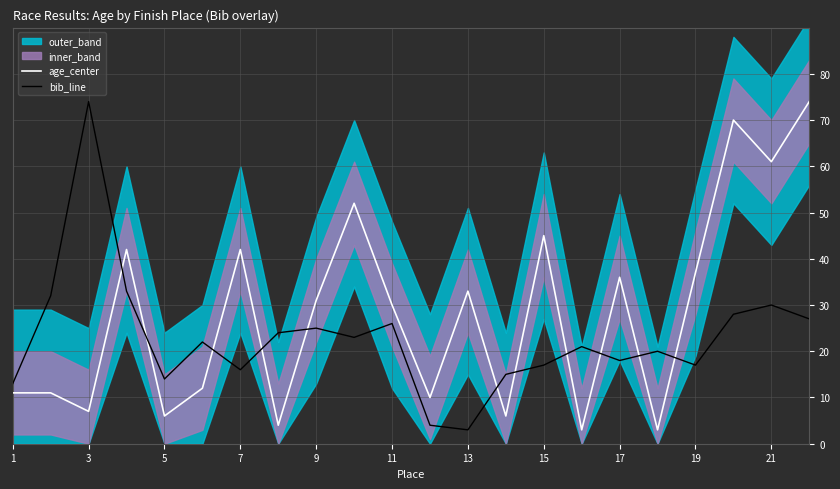

The value of age_center at 9 is 12.9. True or false?

False